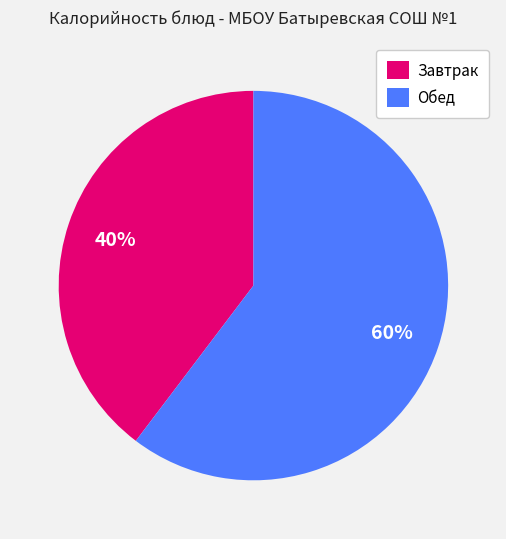

Count the number of slices in the pie.

2